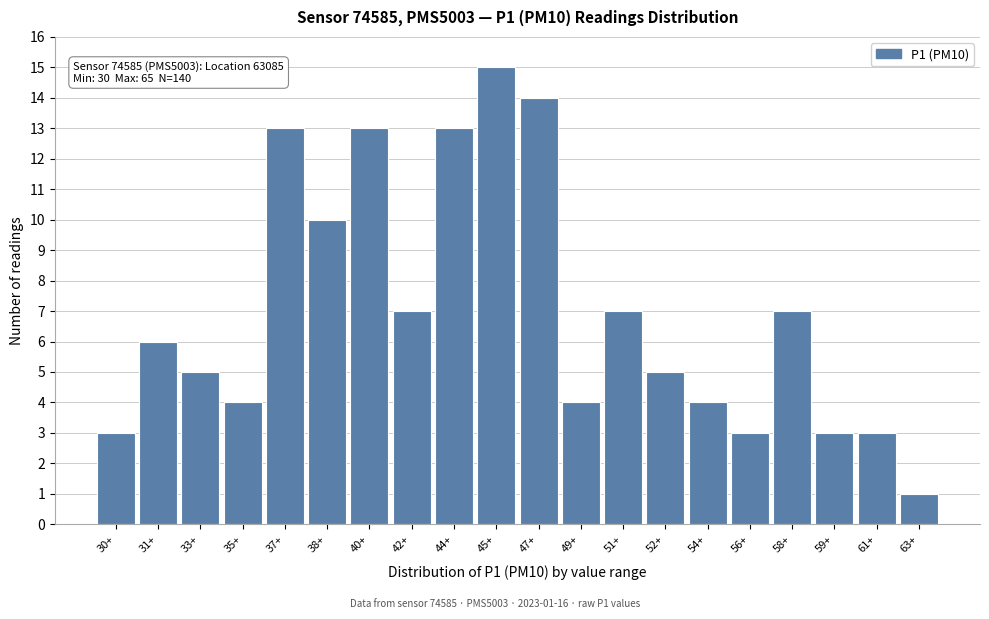

Reading left to right, extract all data points from this chart.

30+=3	31+=6	33+=5	35+=4	37+=13	38+=10	40+=13	42+=7	44+=13	45+=15	47+=14	49+=4	51+=7	52+=5	54+=4	56+=3	58+=7	59+=3	61+=3	63+=1